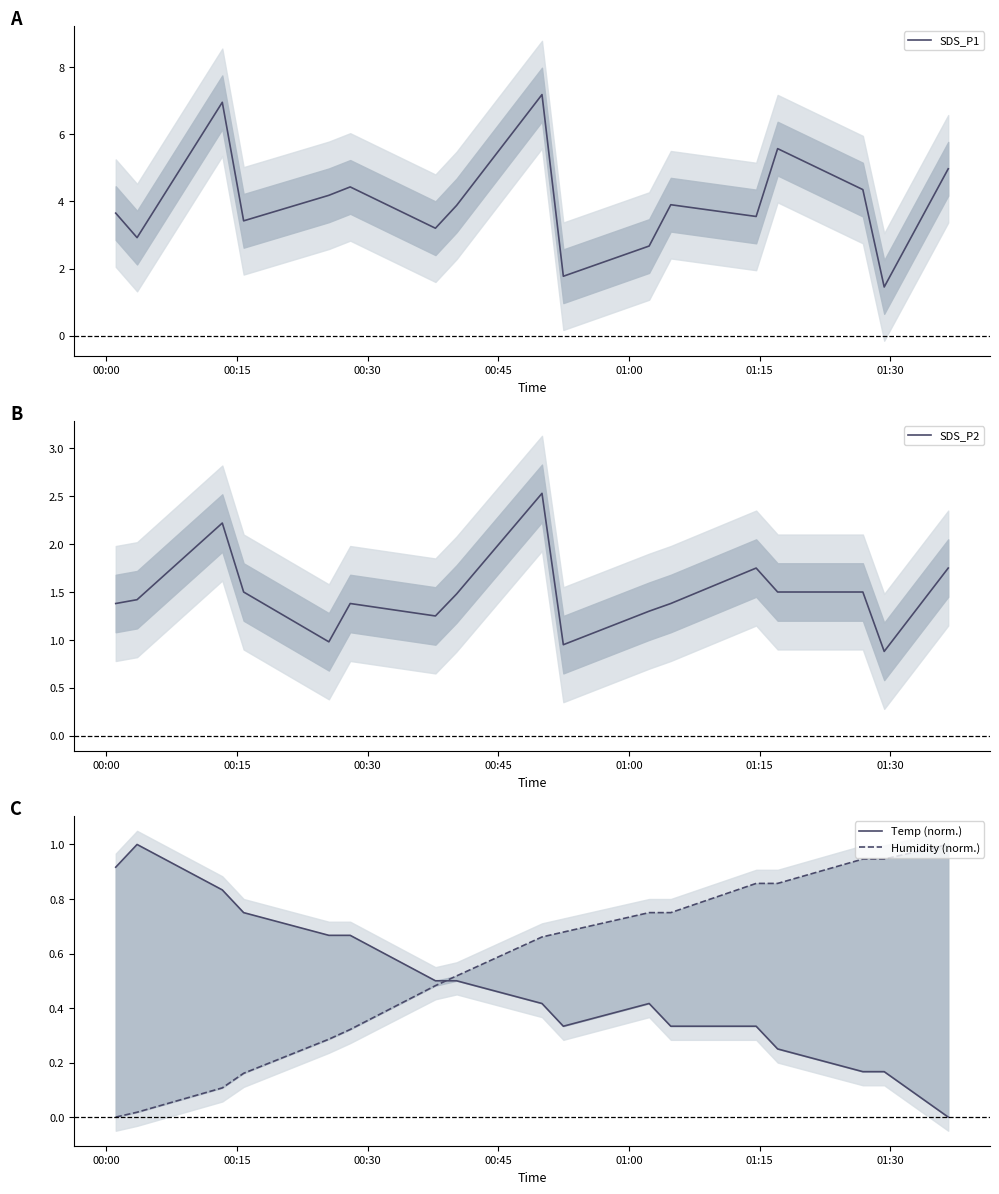

What is the label of the 13th point from the right?

01:00